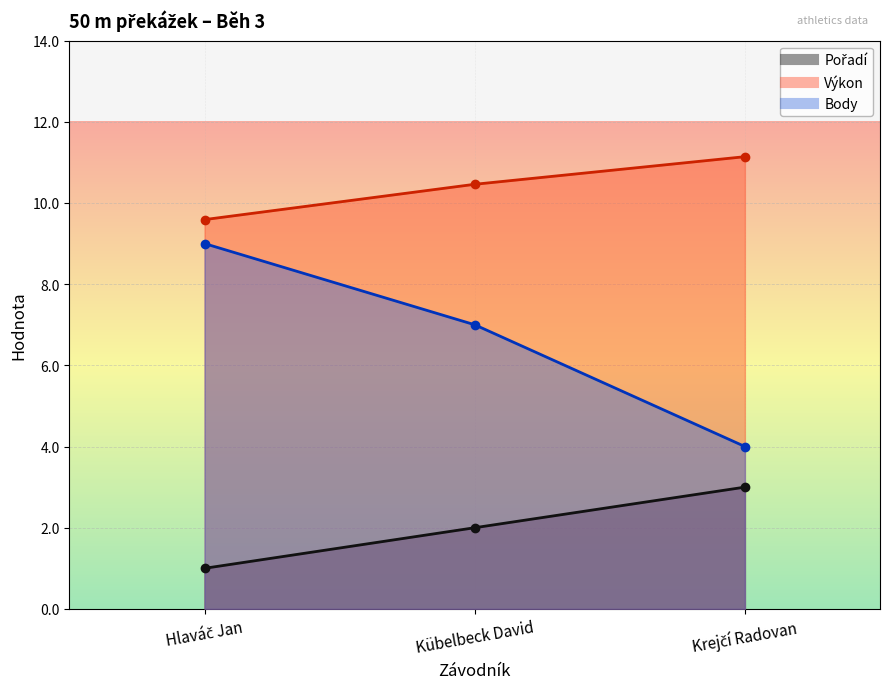

How many Body values are between 4 and 9?

3